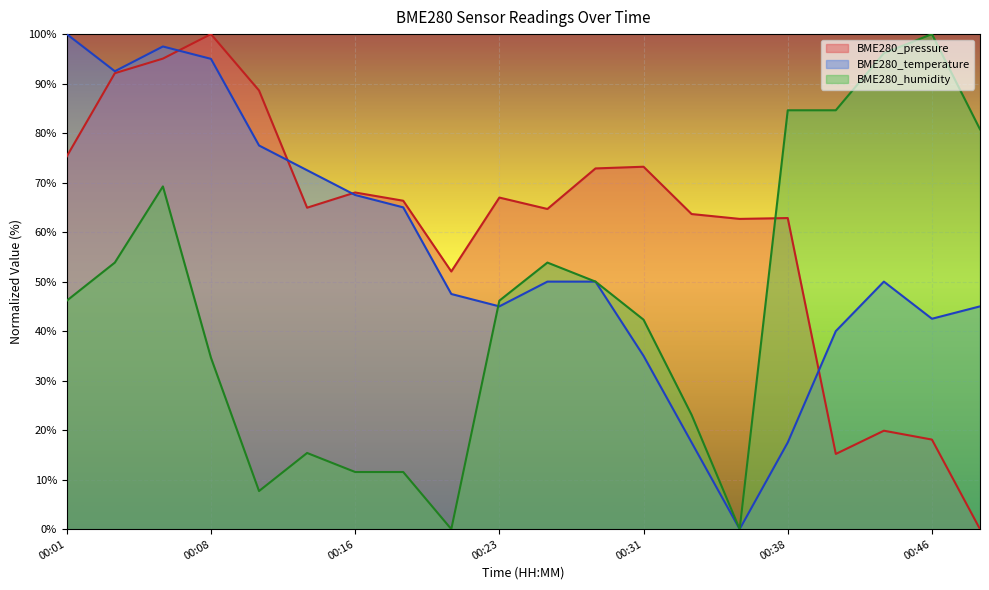

What is the total value across all series at 00:26?

168.5